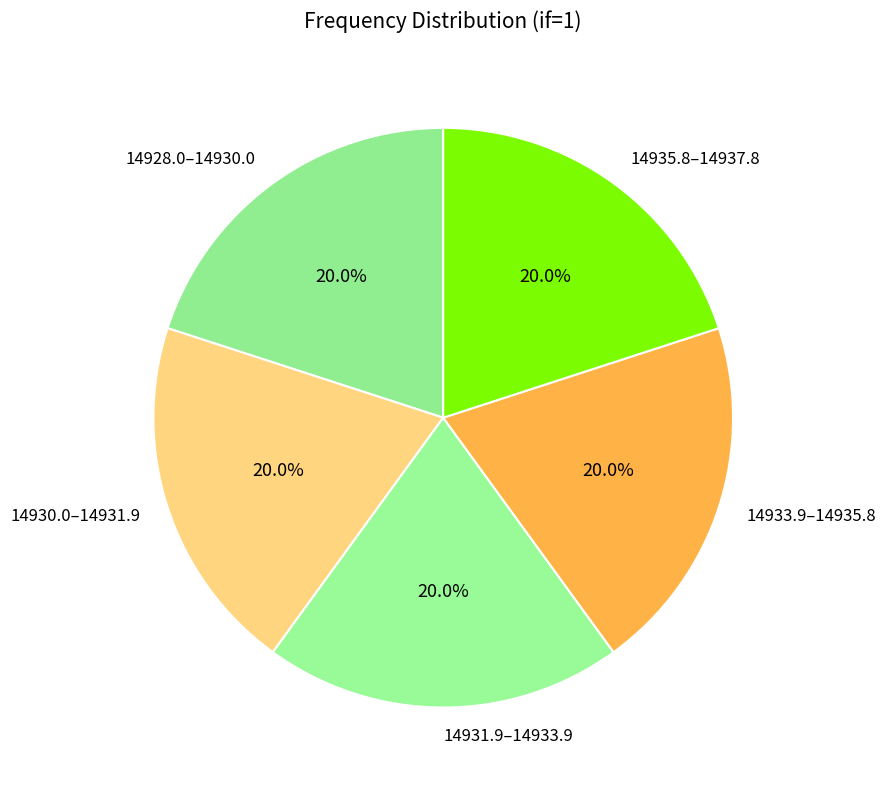

Does 14935.8–14937.8 represent more than half of the total?

No